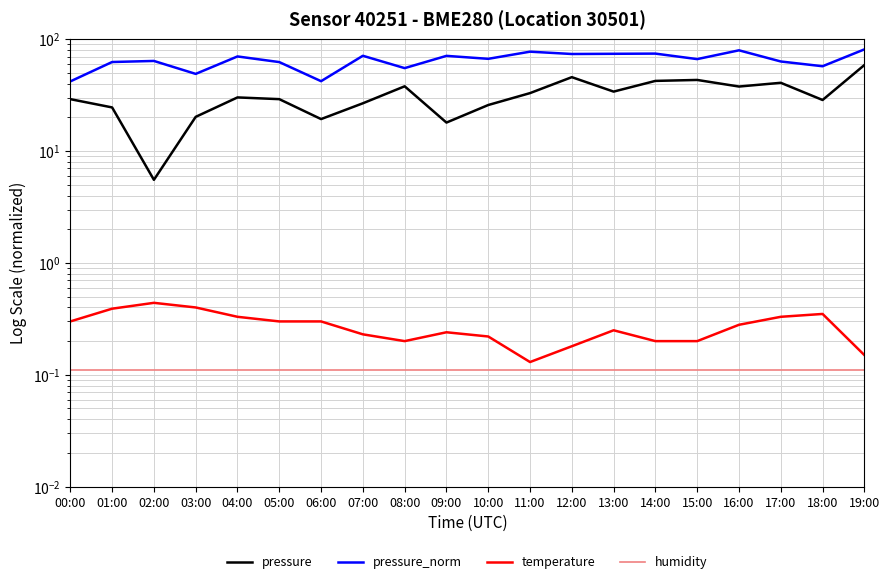

What are all the series names shown in the legend?

pressure, pressure_norm, temperature, humidity